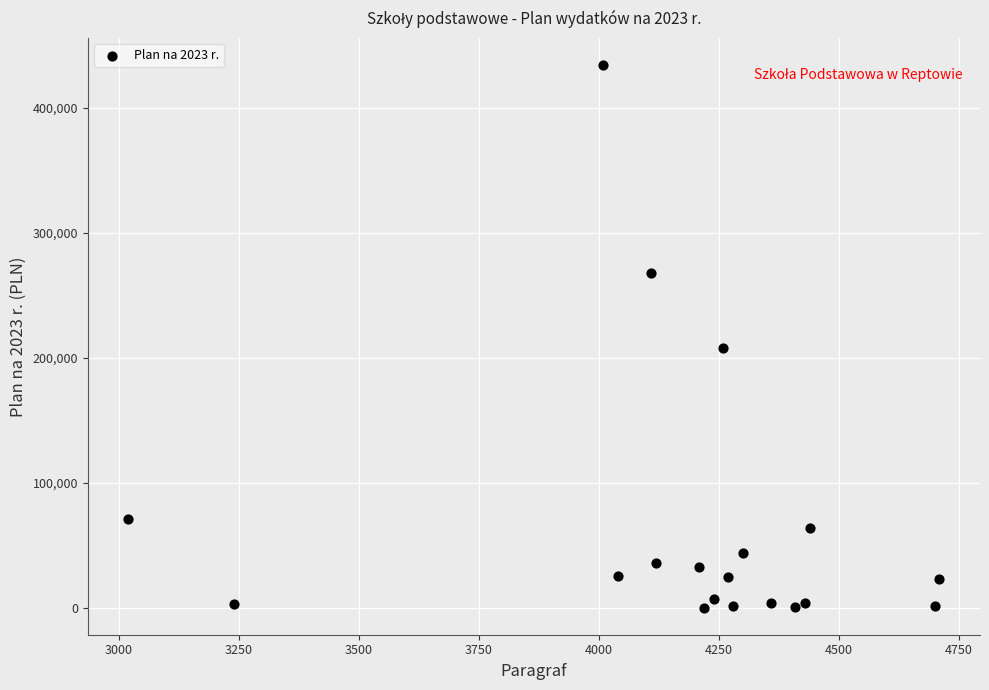

What is the range of X values (max minus min)?

1690